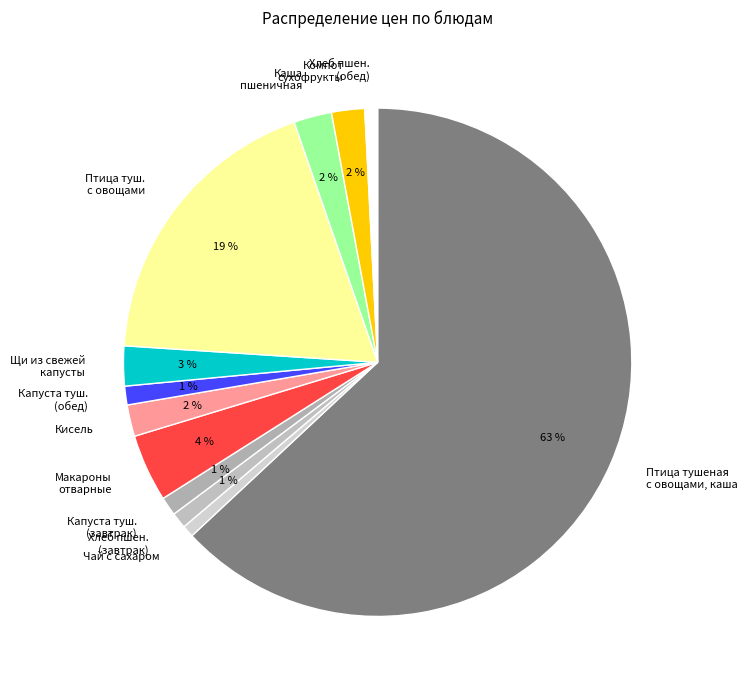

Rank the categories by value from lowest to highest.

Чай с сахаром, Пшеничный (обед), Пшеничный (завтрак), Капуста тушеная (завтрак), Капуста тушеная (обед), Кисель плодово ягодный, Компот сухофрукты, Каша пшеничная, Щи из свежей капусты с картофелем, Макароны отварные с маслом и сахаром, Птица тушеная с овощами (обед), Птица тушеная с овощами, каша пшеничная